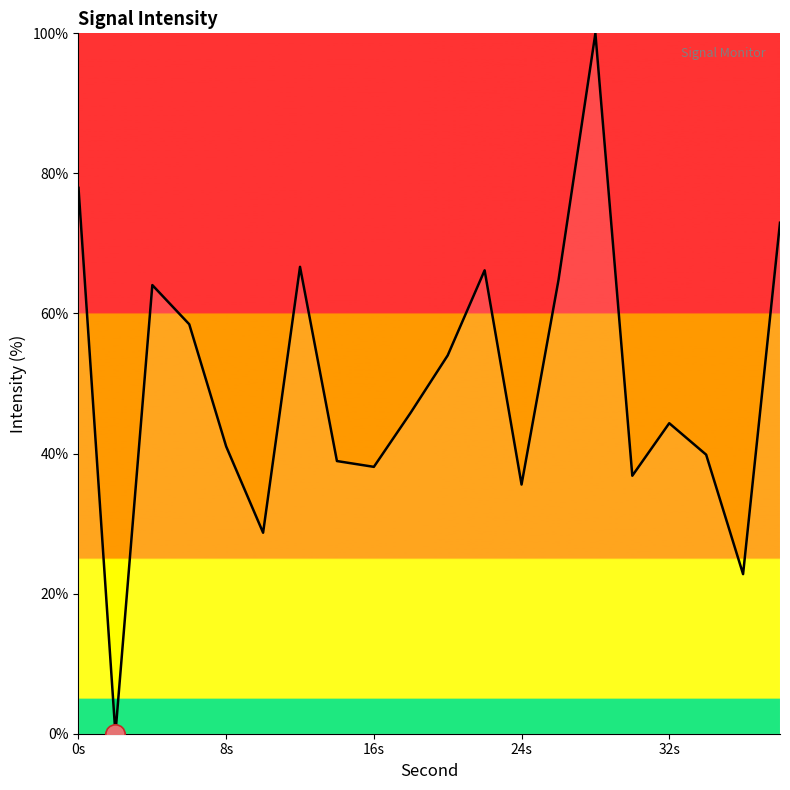

What is the difference between the maximum and minimum values?

100.0